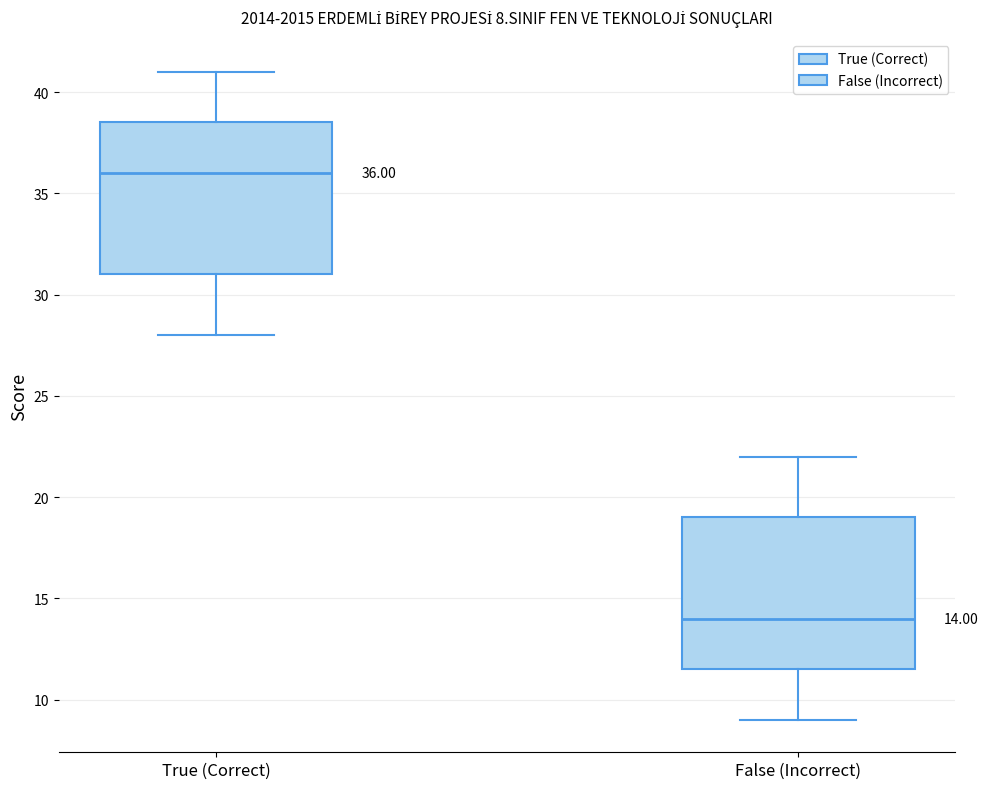

Which box has the highest median line?

True (Correct)